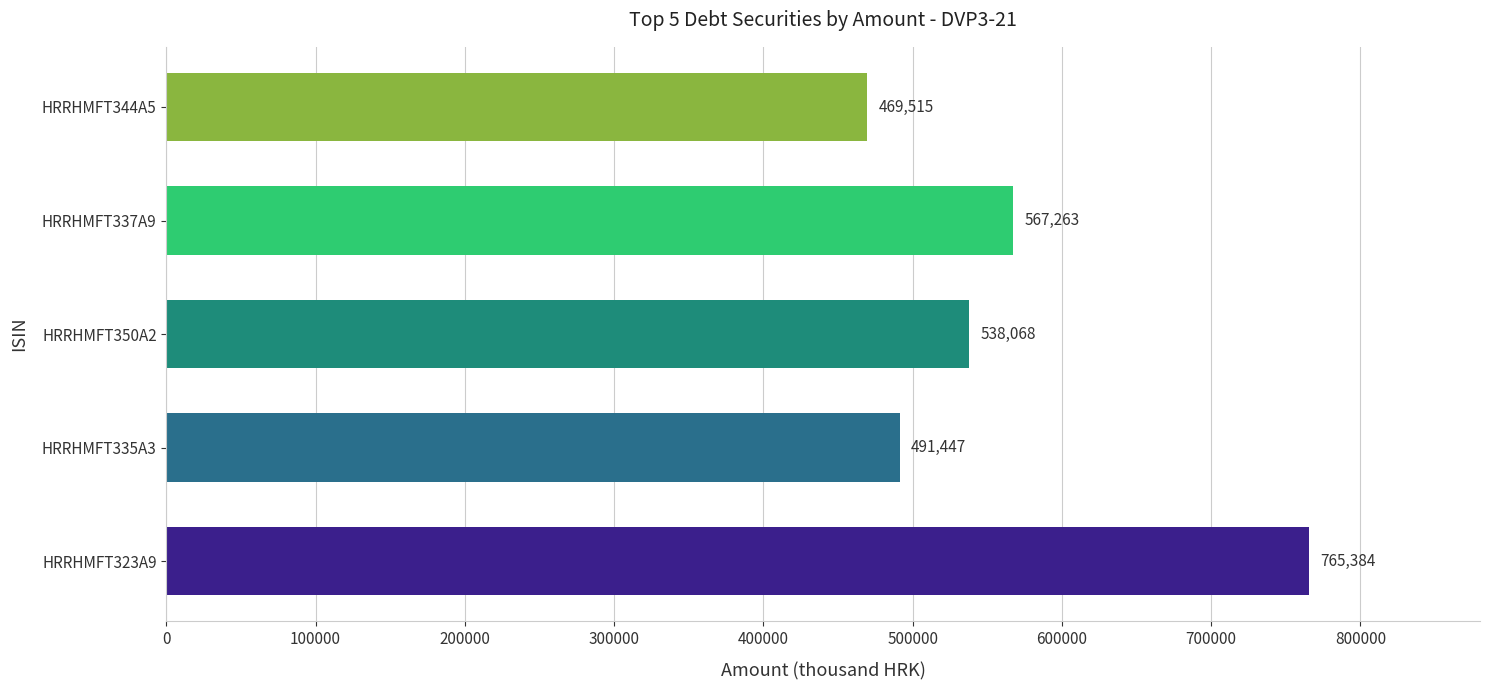

Where is the data nearest to the value 617449?

HRRHMFT337A9